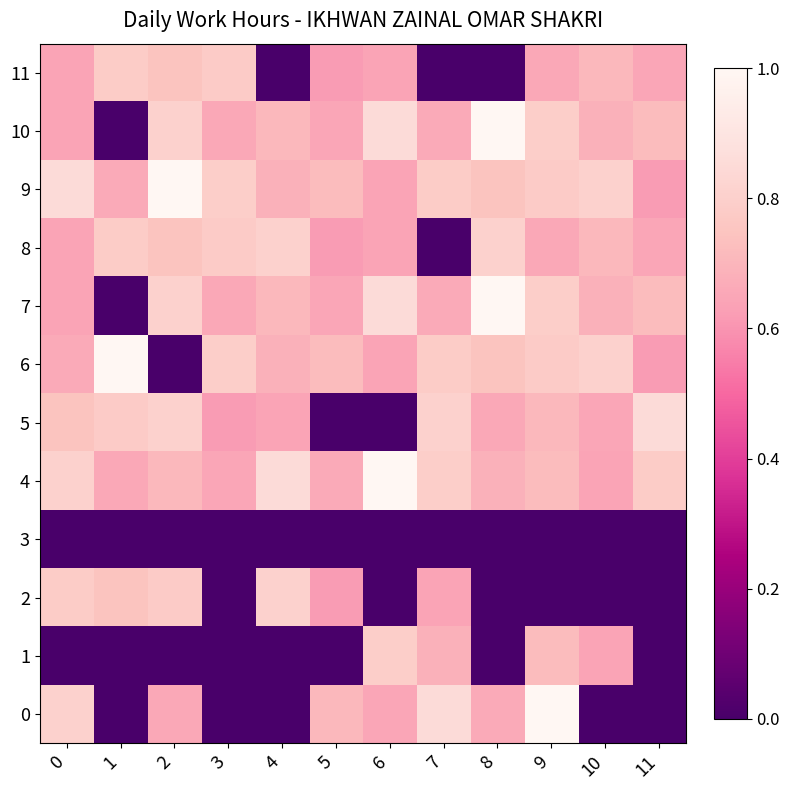

At which category is the sum across all series the highest?

9